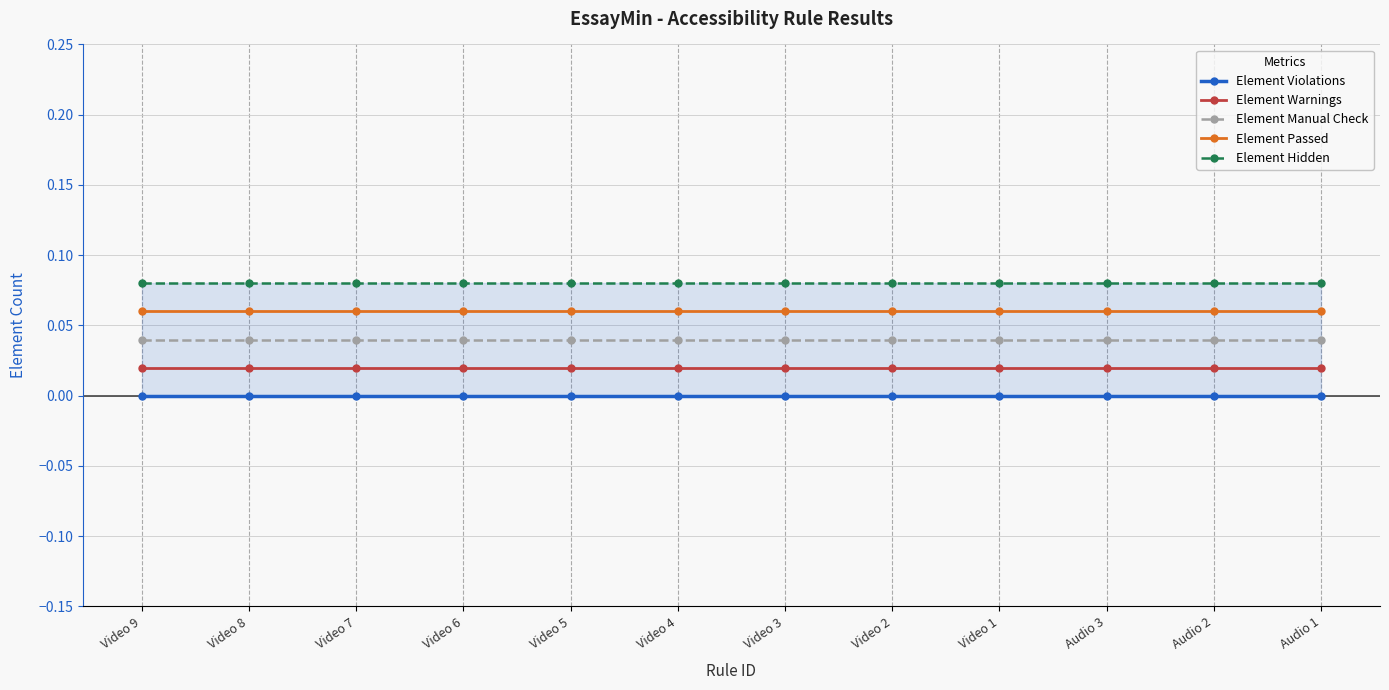

True or false: Element Hidden and Element Passed cross at least once.

False